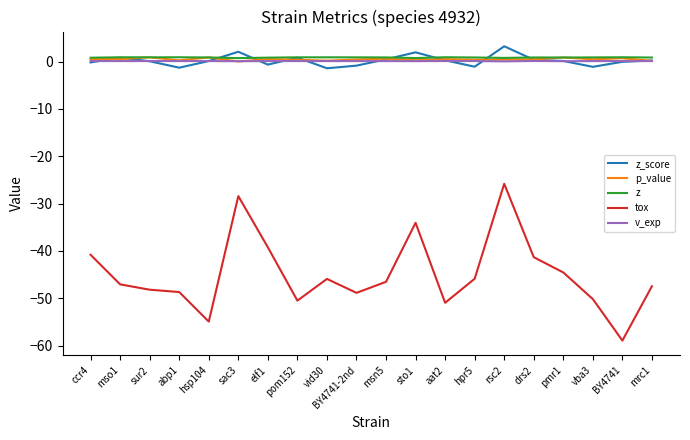

What is the difference between the maximum and minimum values in the v_exp series?

0.1